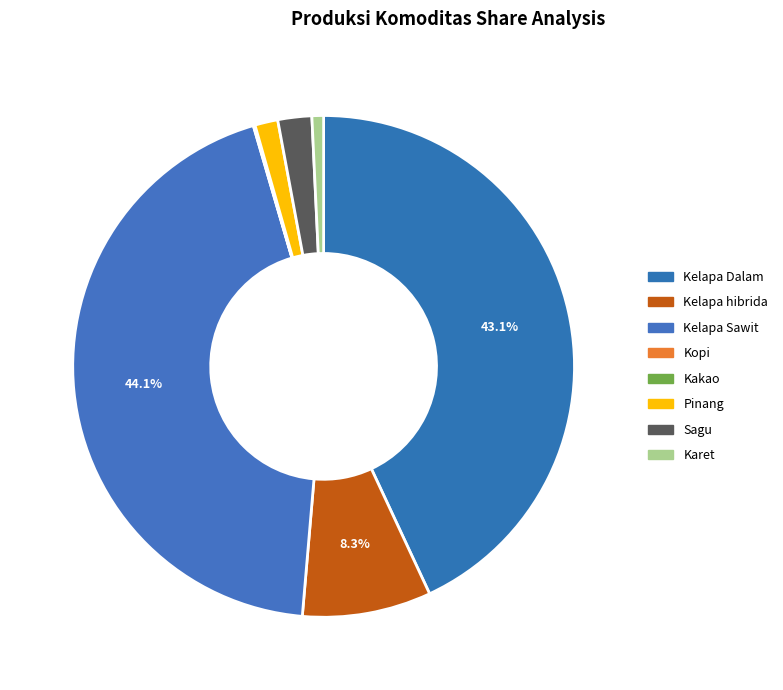

How many slices are in this pie chart?

8